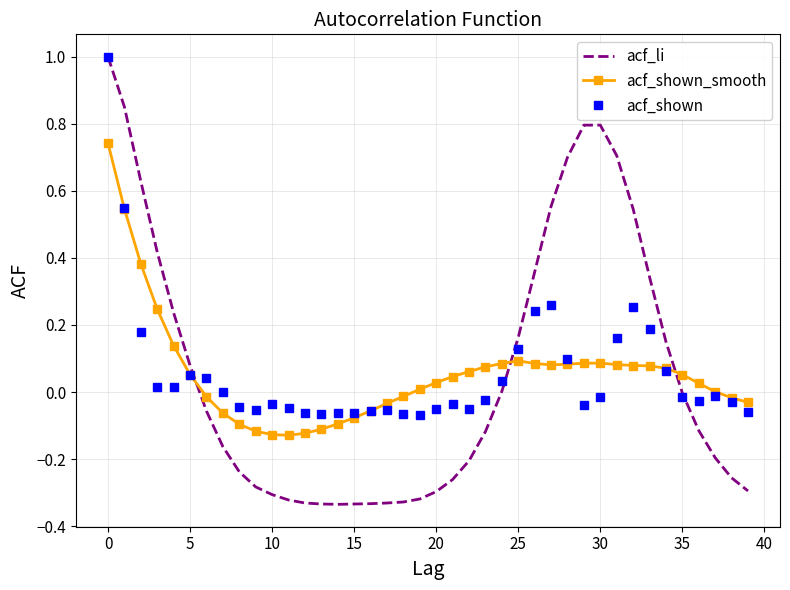

True or false: acf_li and acf_shown_smooth cross at least once.

True